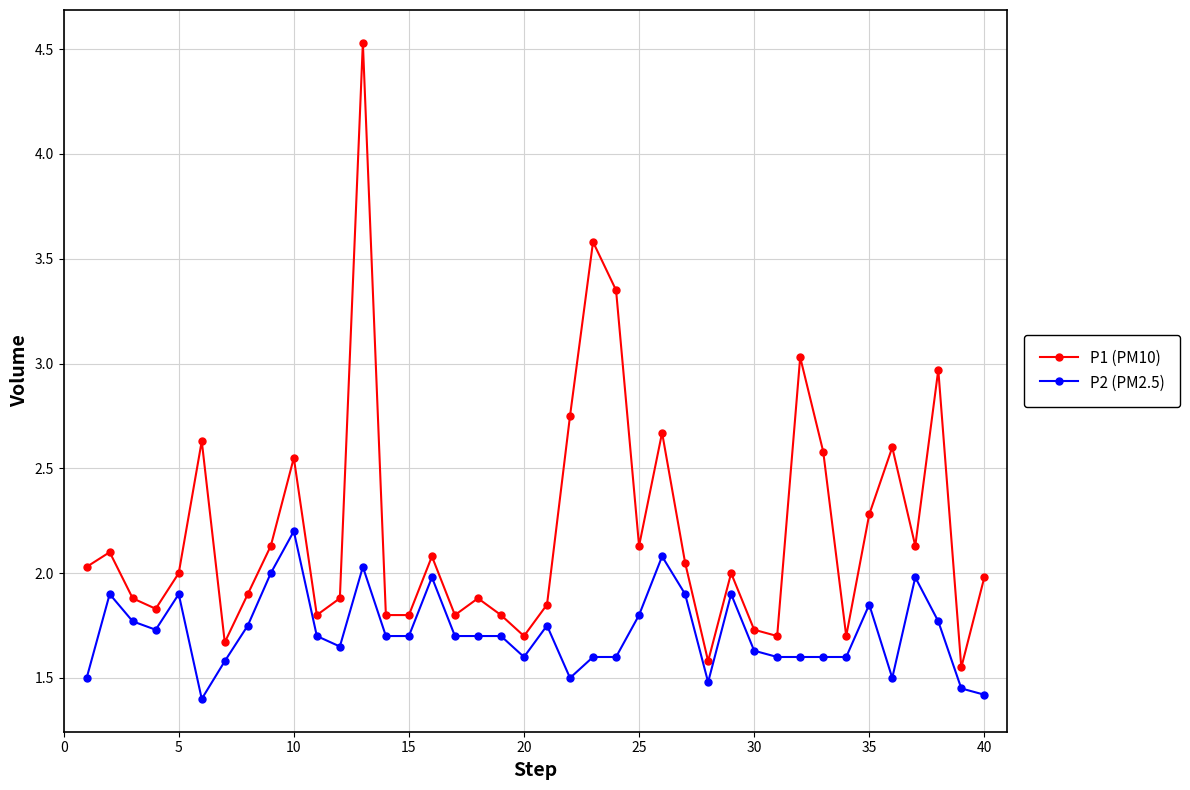

In P1 (PM10), how many points are higher than both neighbors (excluding endpoints)?

12